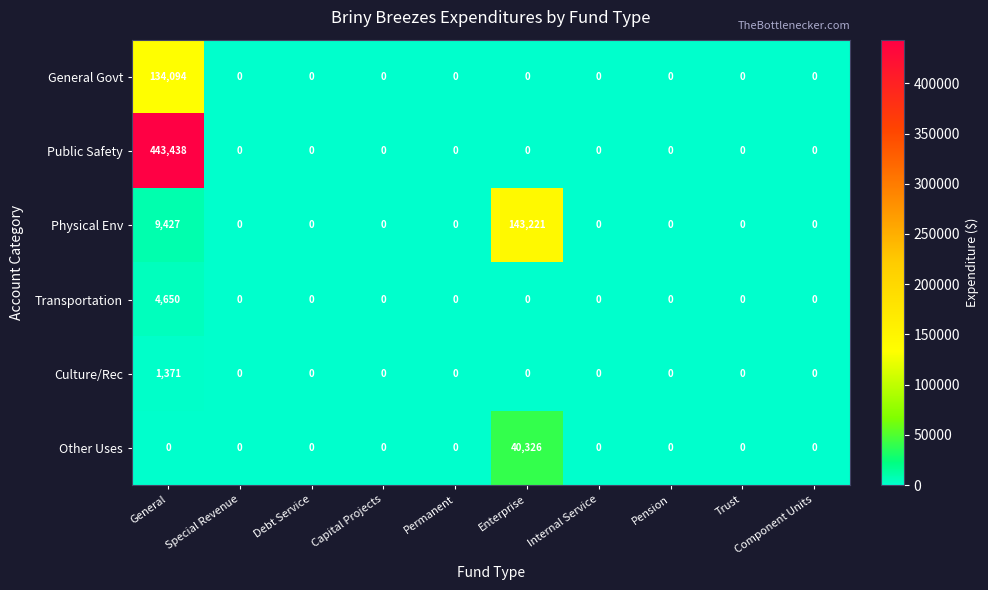

Which series changed the most between Enterprise and Pension?

Physical Env